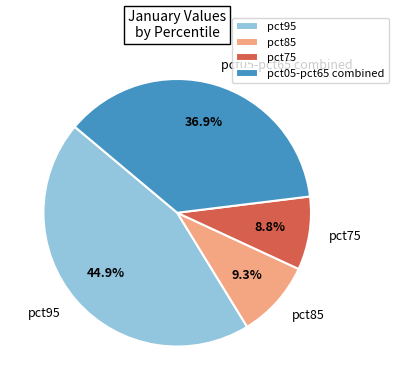

Is there a majority slice in this chart?

No